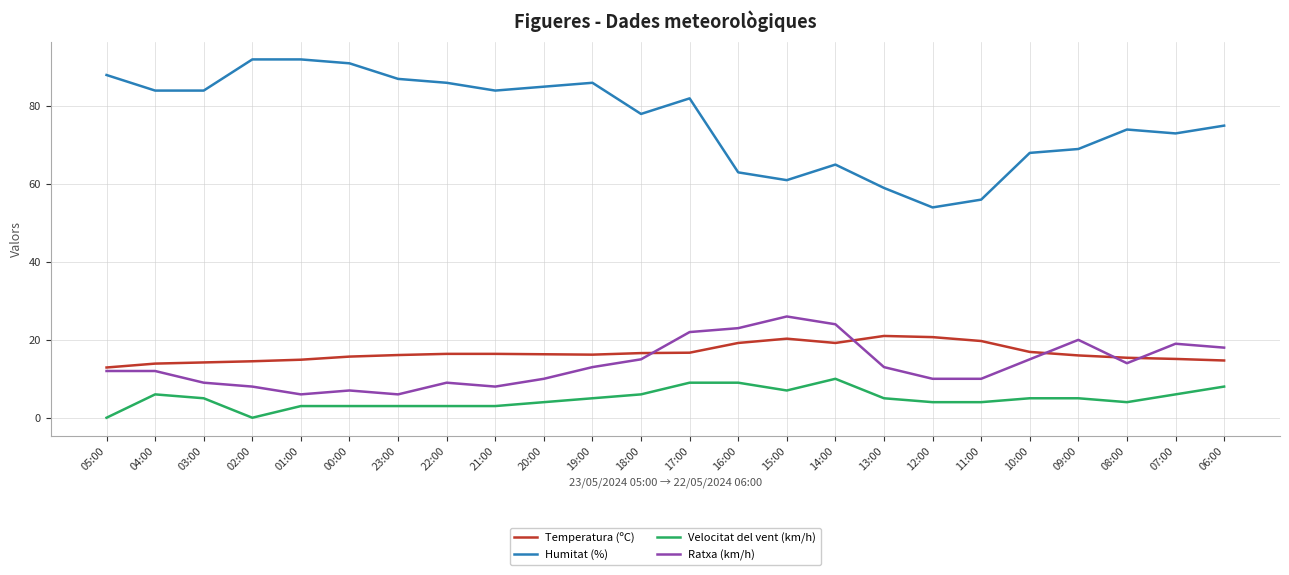

Is it true that Ratxa (km/h) equals 10.0 at 11:00?

True